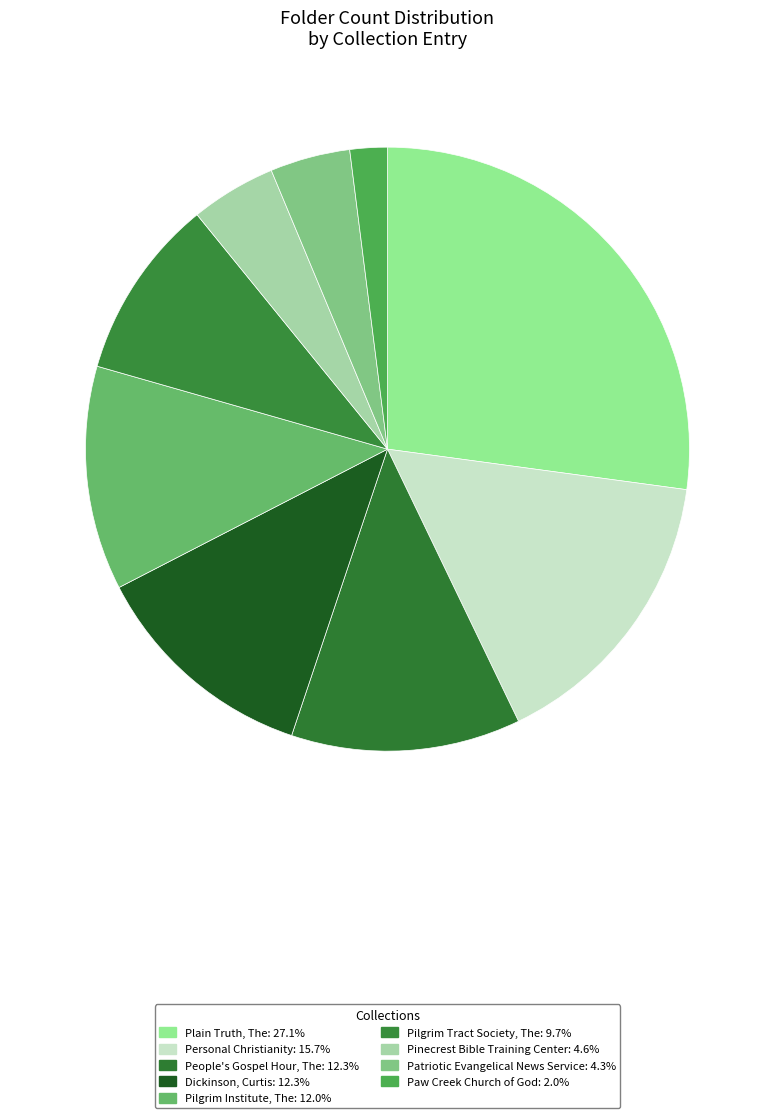

Rank the categories by value from highest to lowest.

Plain Truth, The, Personal Christianity, People's Gospel Hour, The, Dickinson, Curtis, Pilgrim Institute, The, Pilgrim Tract Society, The, Pinecrest Bible Training Center, Patriotic Evangelical News Service, Paw Creek Church of God